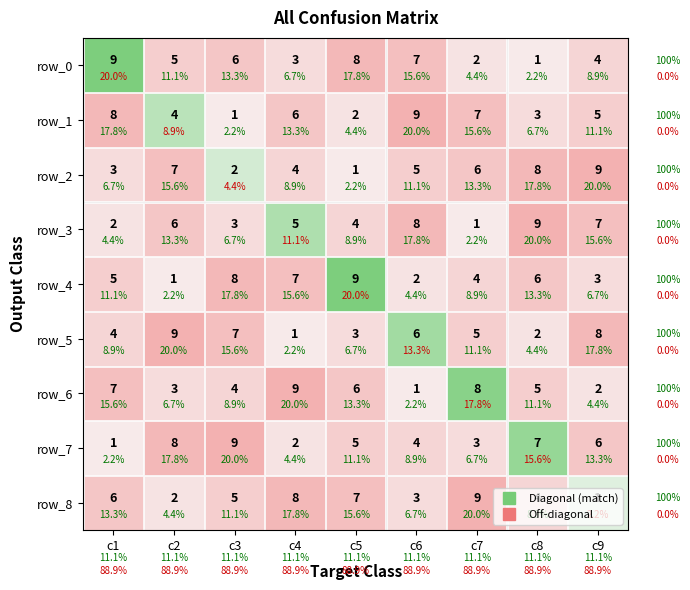

Which series has the widest spread of values?

row_0